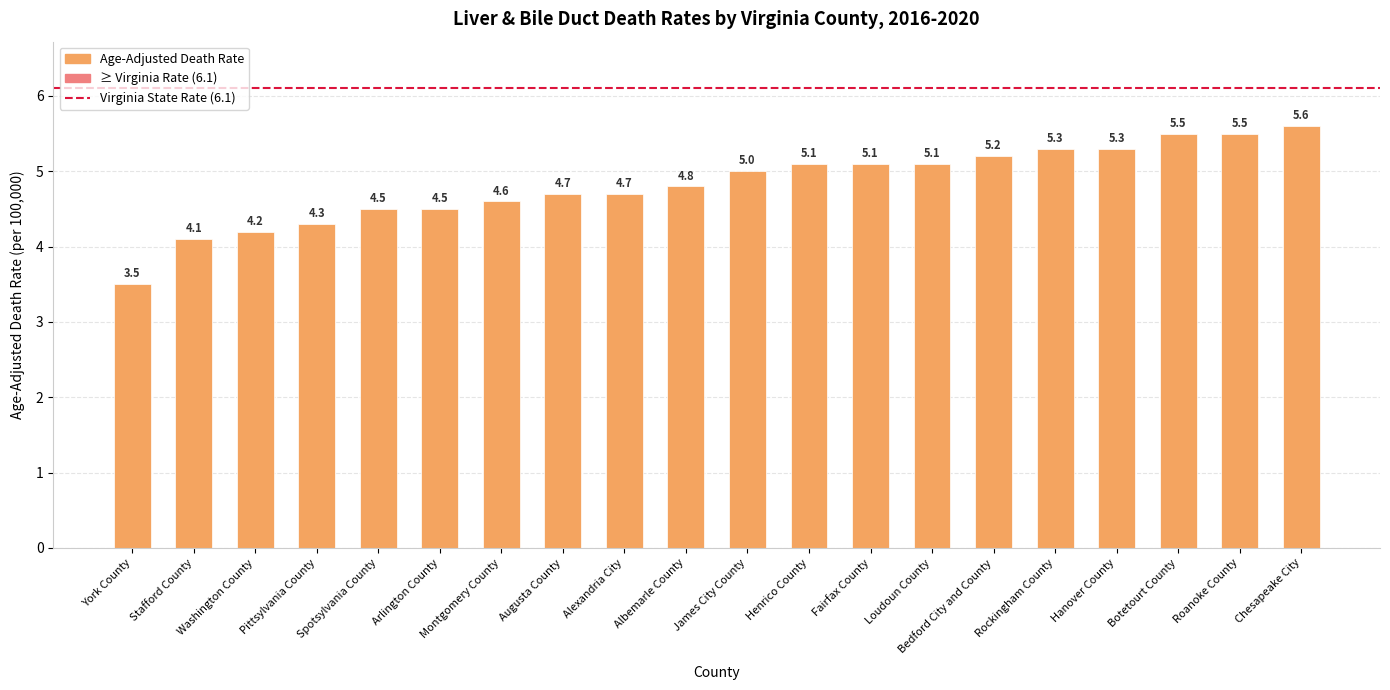

What is the sum of the values at Montgomery County and Rockingham County?

9.9